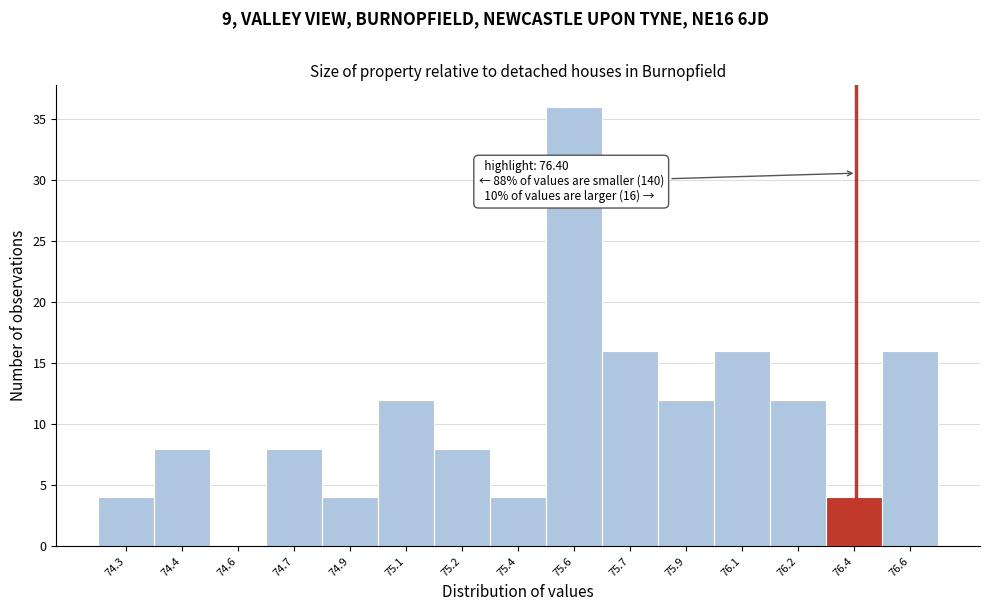

Reading right to left, extract all data points from this chart.

76.6=16	76.4=4	76.2=12	76.1=16	75.9=12	75.7=16	75.6=36	75.4=4	75.2=8	75.1=12	74.9=4	74.7=8	74.6=0	74.4=8	74.3=4